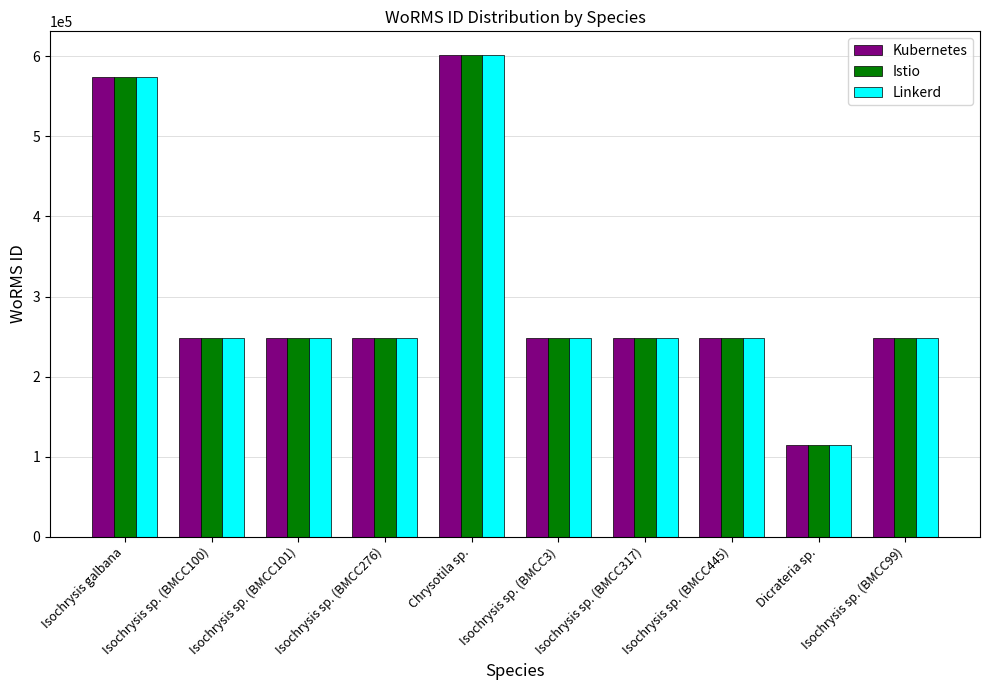

What is the label of the 10th bar from the left?

Isochrysis sp. (BMCC99)